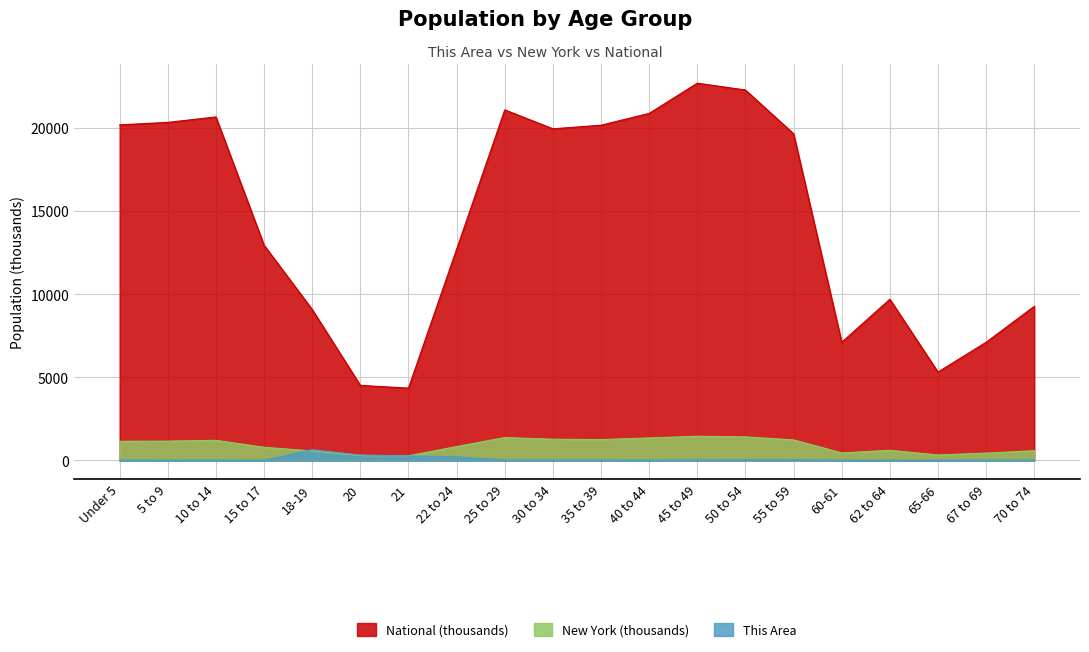

What is the difference between the maximum and second lowest values in the New York series?

1165.7